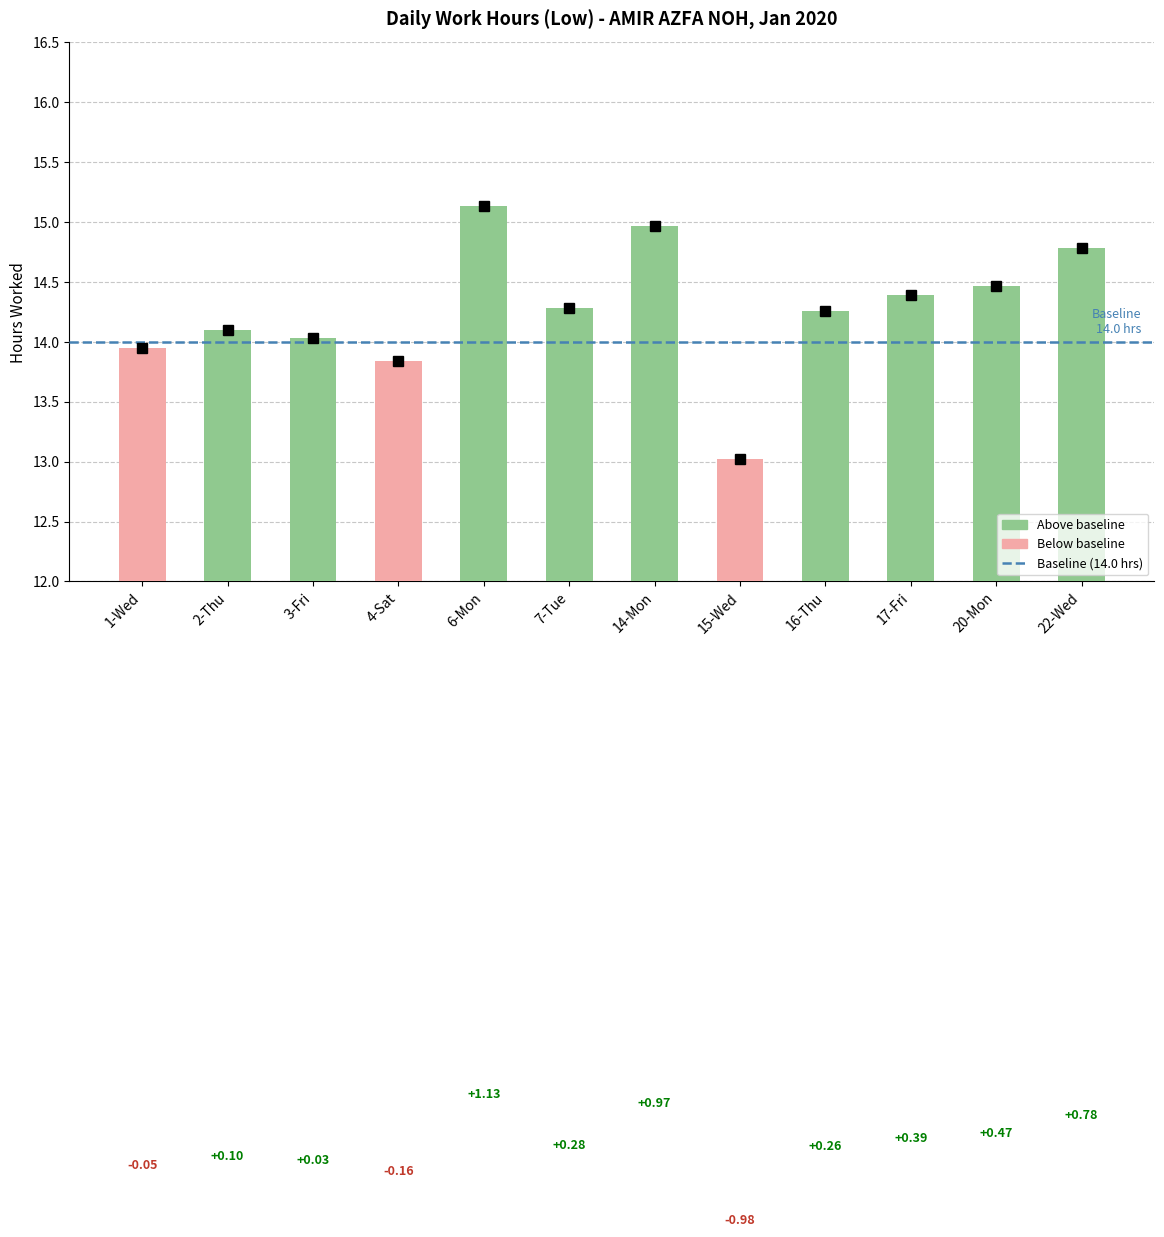

Are the bars horizontal?

No